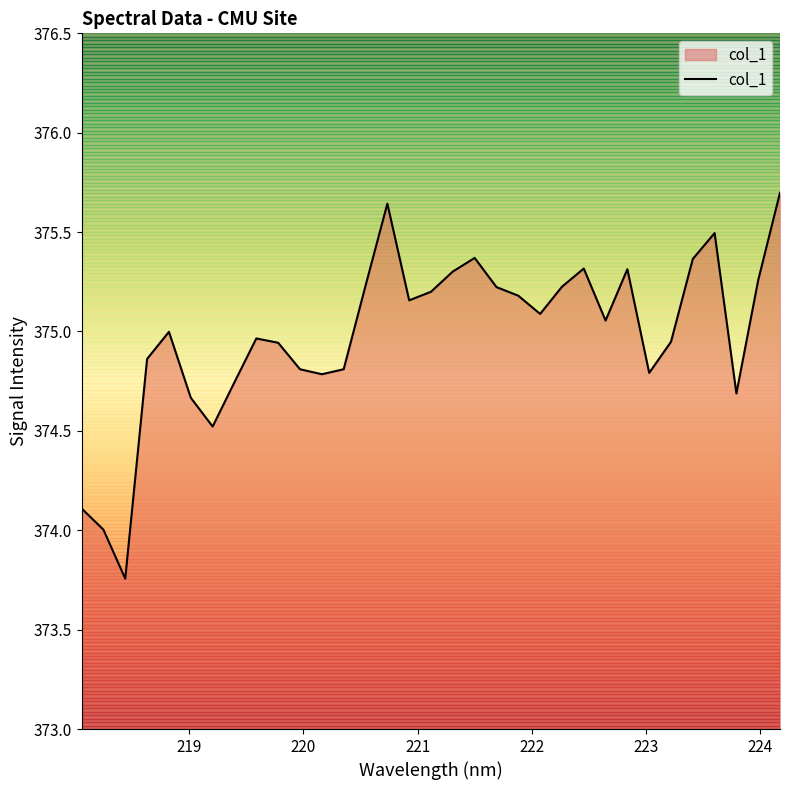

What is the maximum value shown in the chart?

375.7